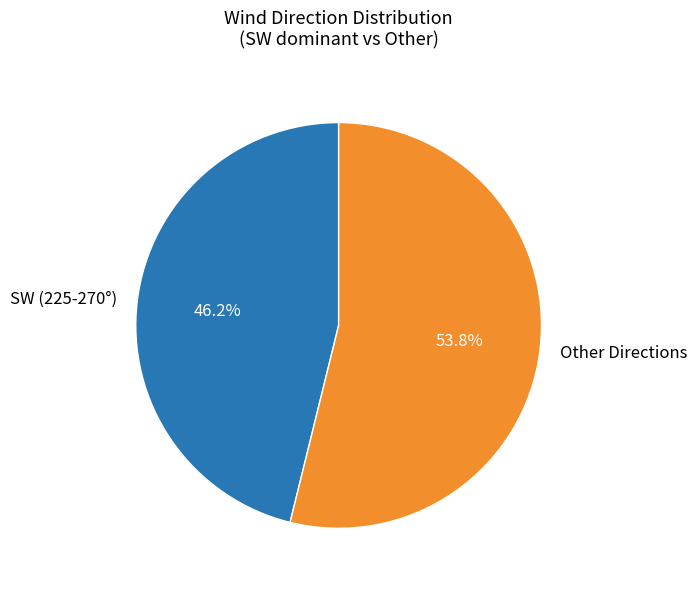

Rank the categories by value from lowest to highest.

SW (225-270°), Other Directions